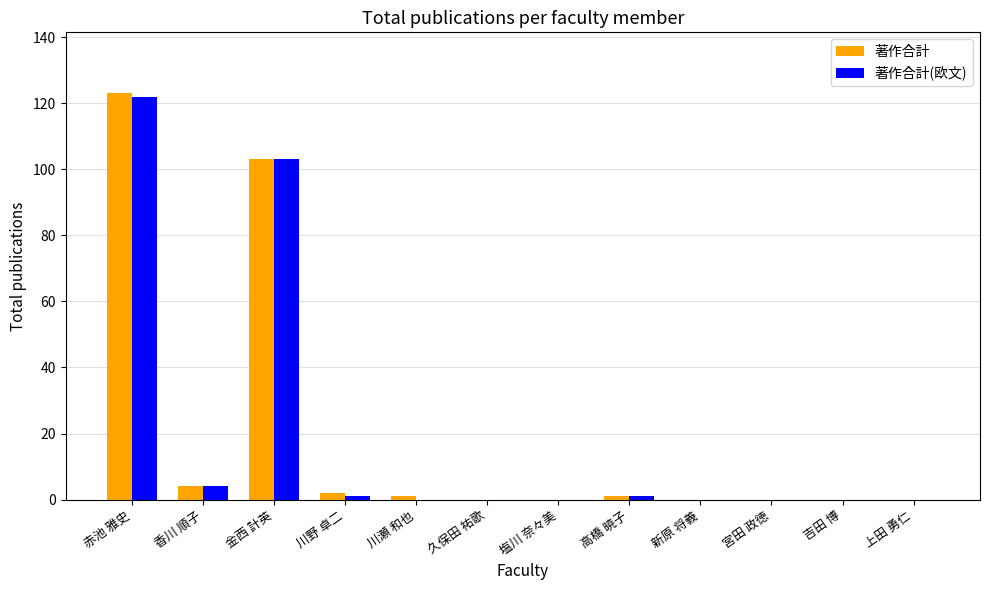

True or false: 著作合計(欧文) has a value of 122 at 赤池 雅史.

True